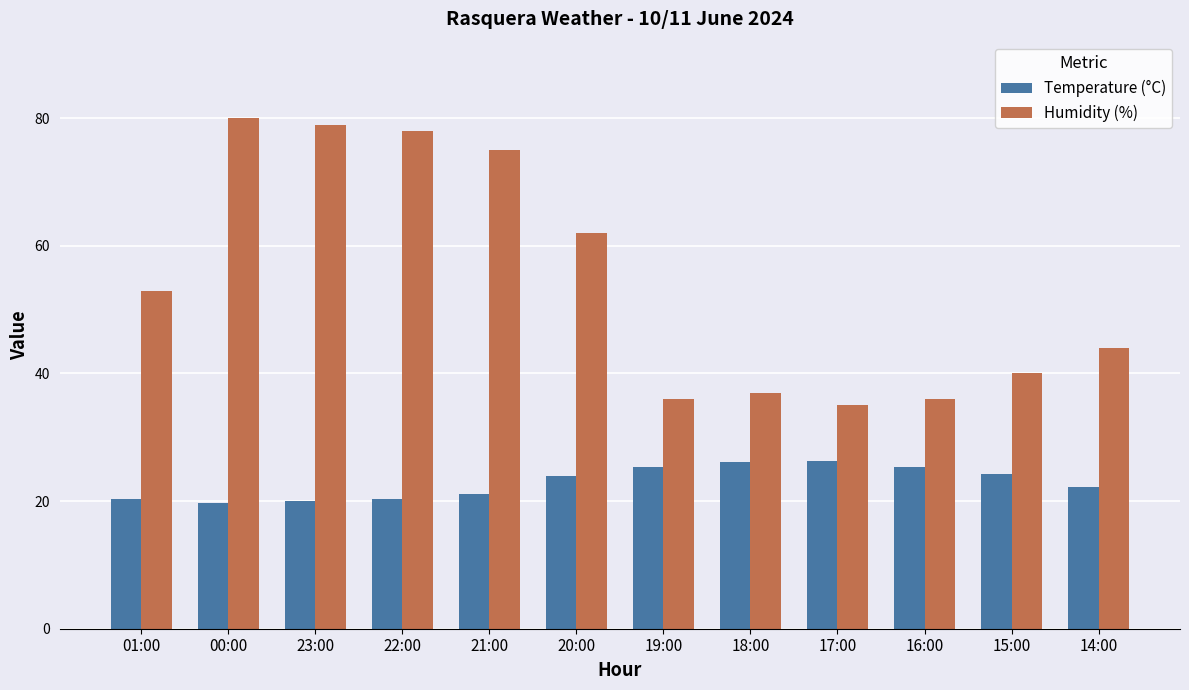

Rank the series by their maximum value, from highest to lowest.

Humidity (%), Temperature (°C)